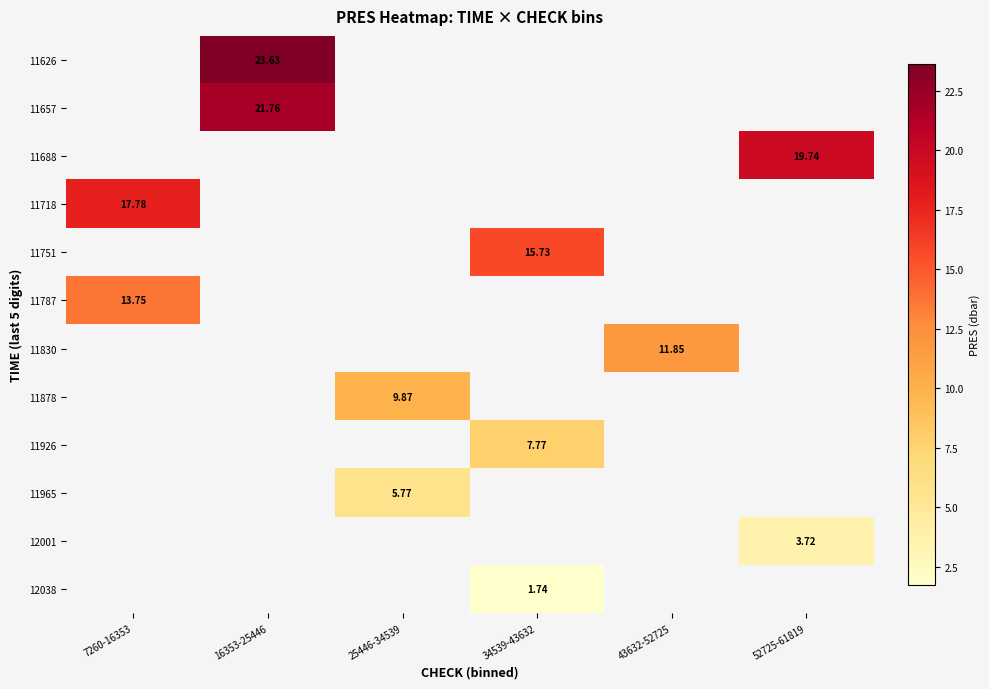

True or false: 11965 has a value of 8.1 at 25446-34539.

False